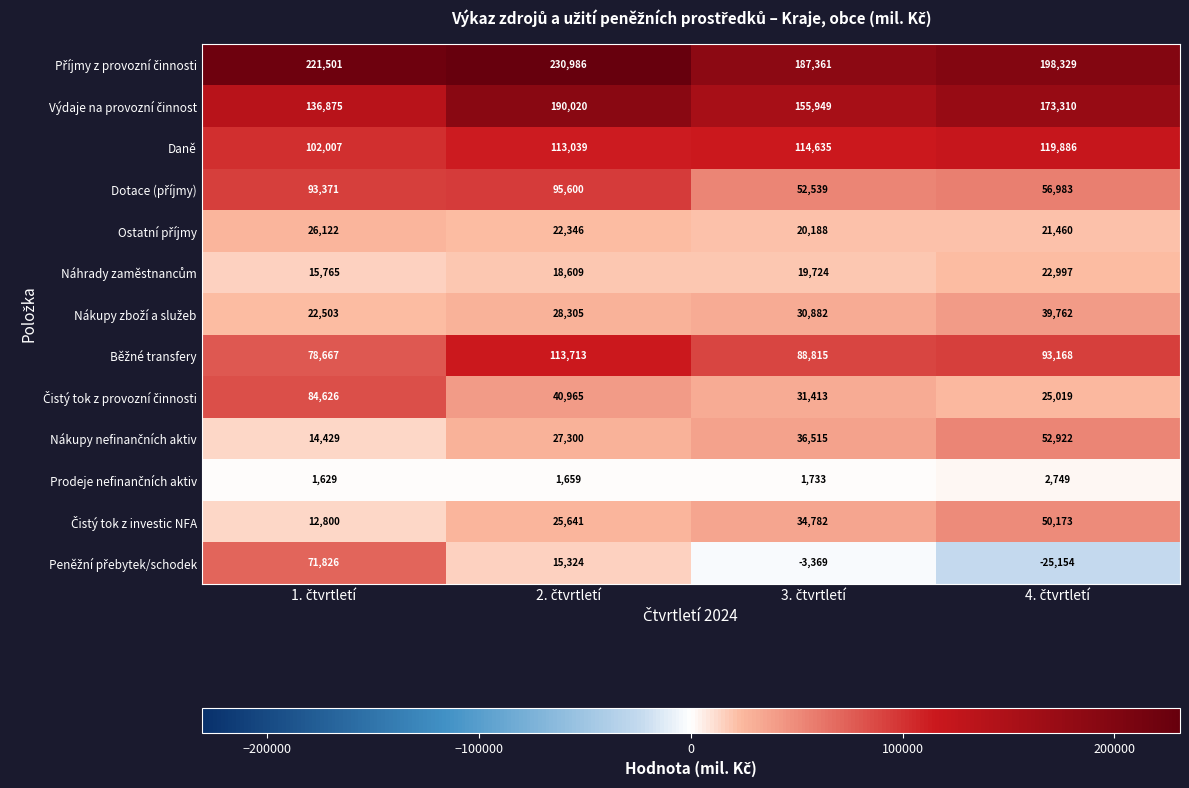

What is the minimum value shown in the chart?

-25154